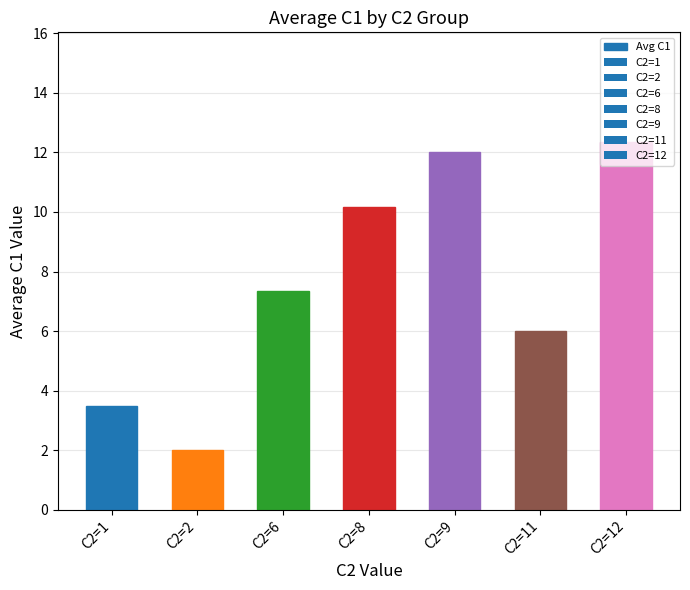

List the labels in order of value, largest first.

C2=12, C2=9, C2=8, C2=6, C2=11, C2=1, C2=2